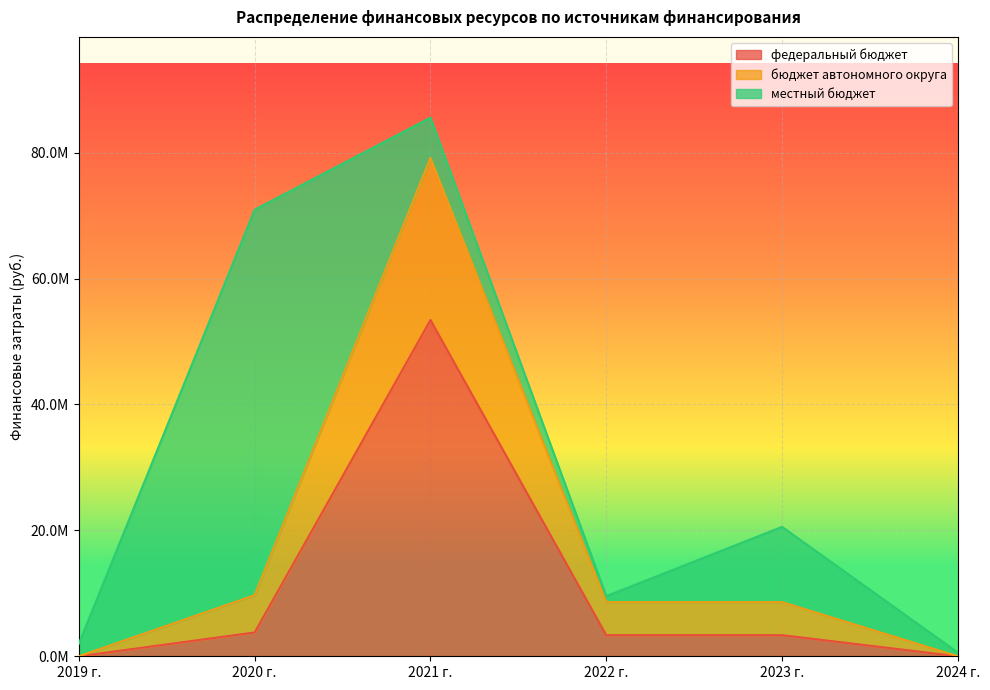

Where is бюджет автономного округа nearest to the value 39580876?

2020 г.